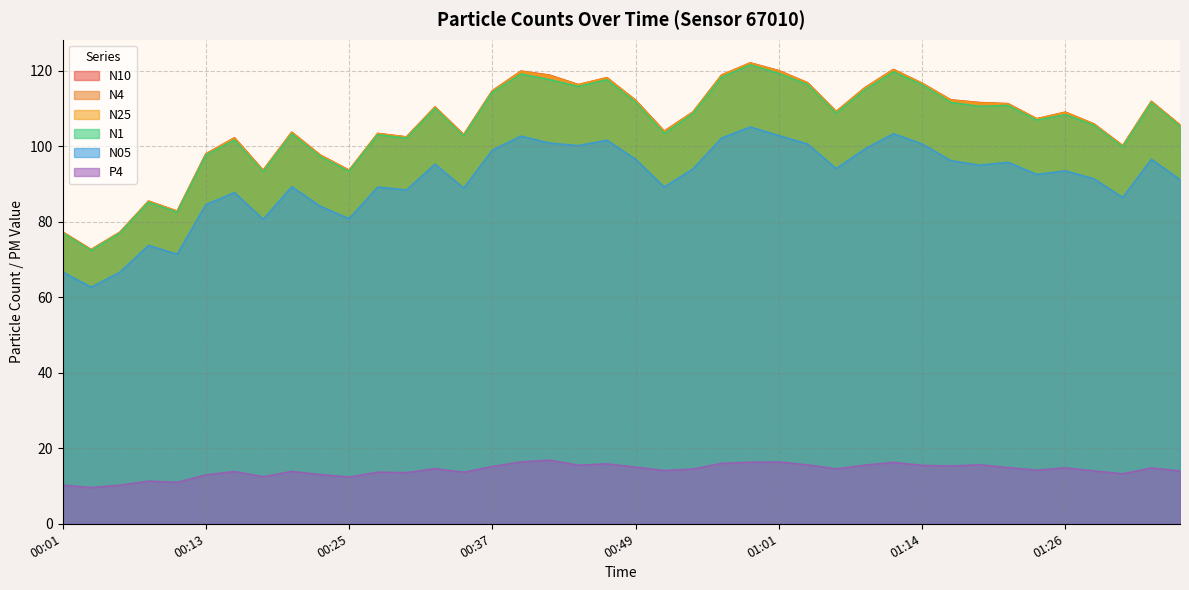

What is the difference between the second highest and minimum values in the P4 series?

6.8